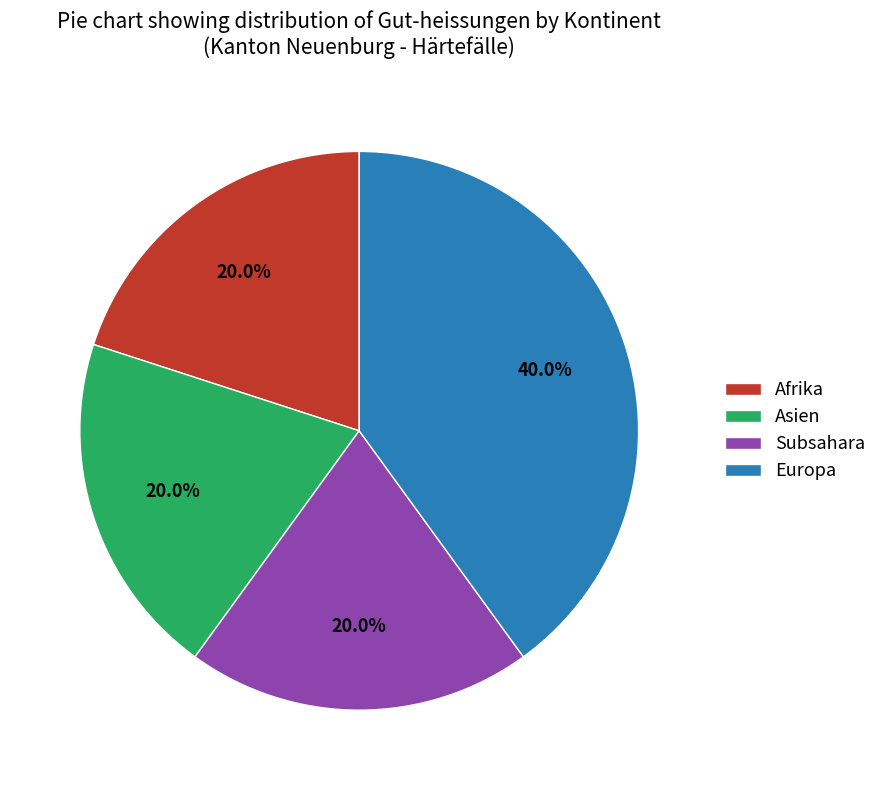

What percentage is the Subsahara slice, to the nearest percent?

20%